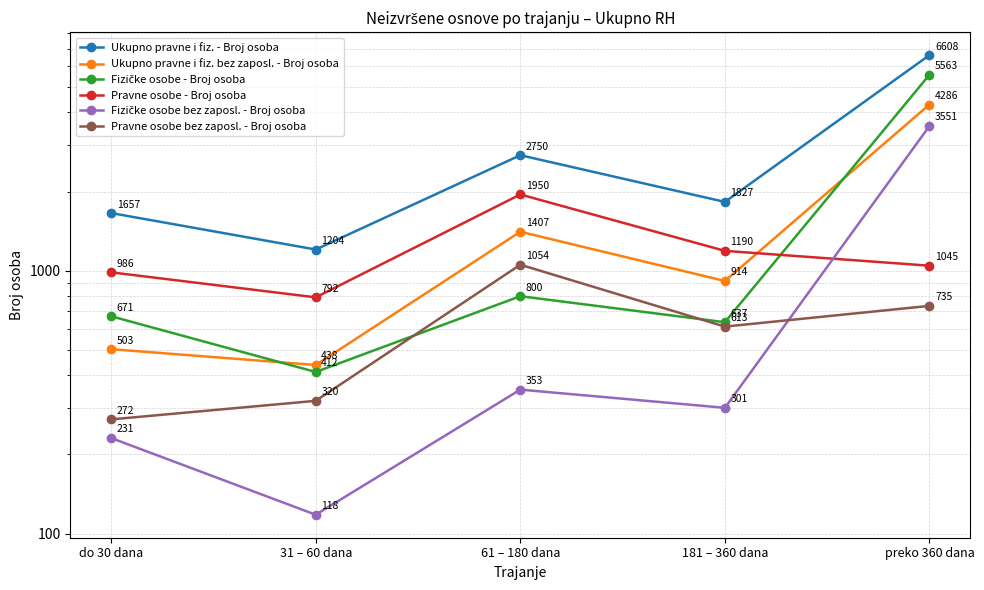

Between do 30 dana and 31 – 60 dana, which series saw the biggest shift?

Ukupno pravne i fiz. - Broj osoba